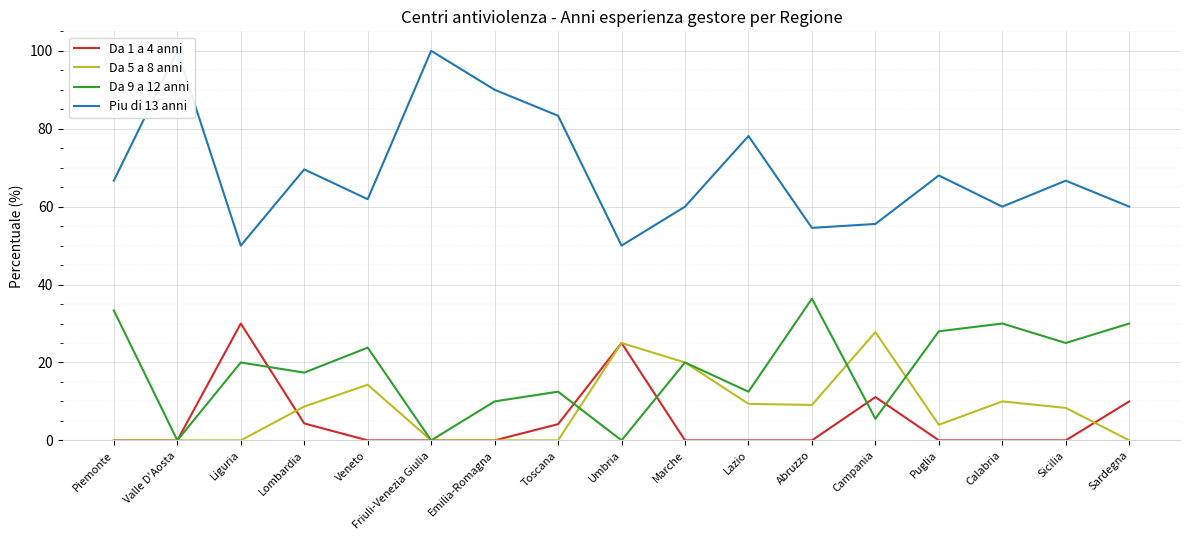

True or false: Da 1 a 4 anni has a value of 10.0 at Sardegna.

True